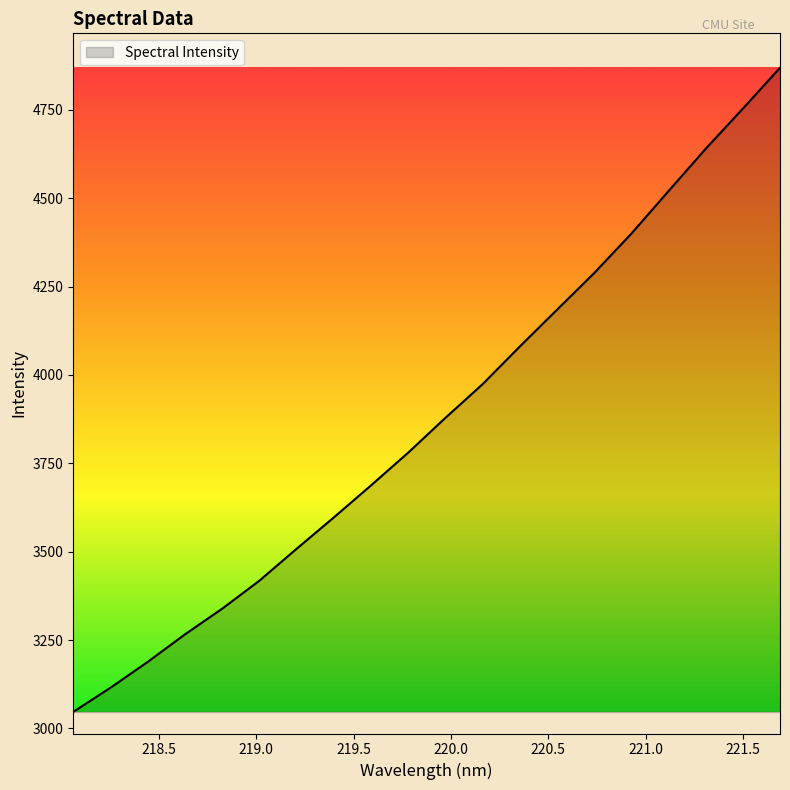

What is the difference between the maximum and minimum values?

1822.2